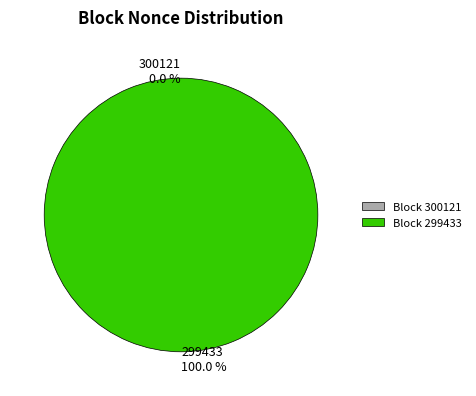

Rank the categories by value from highest to lowest.

299433, 300121